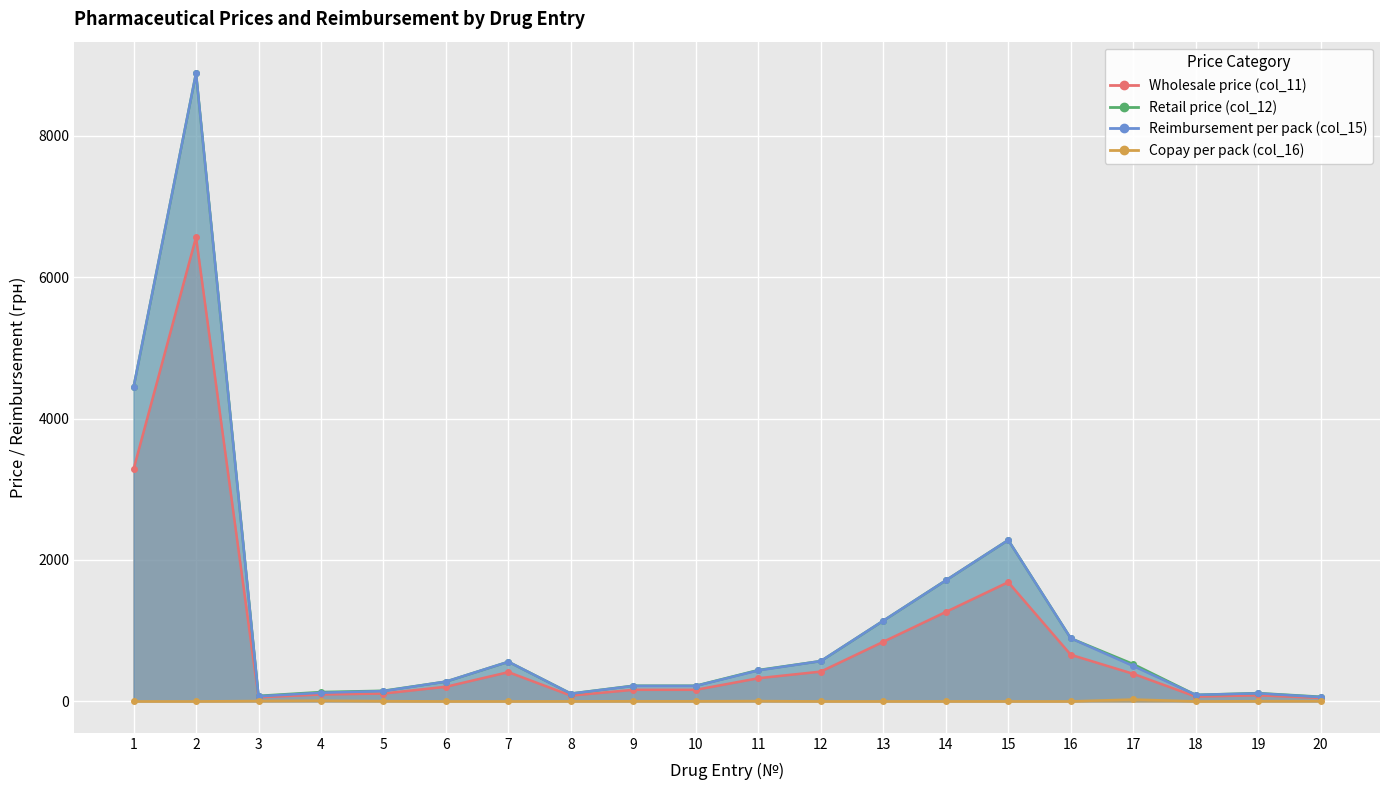

True or false: Reimbursement per pack (col_15) and Retail price (col_12) cross at least once.

False